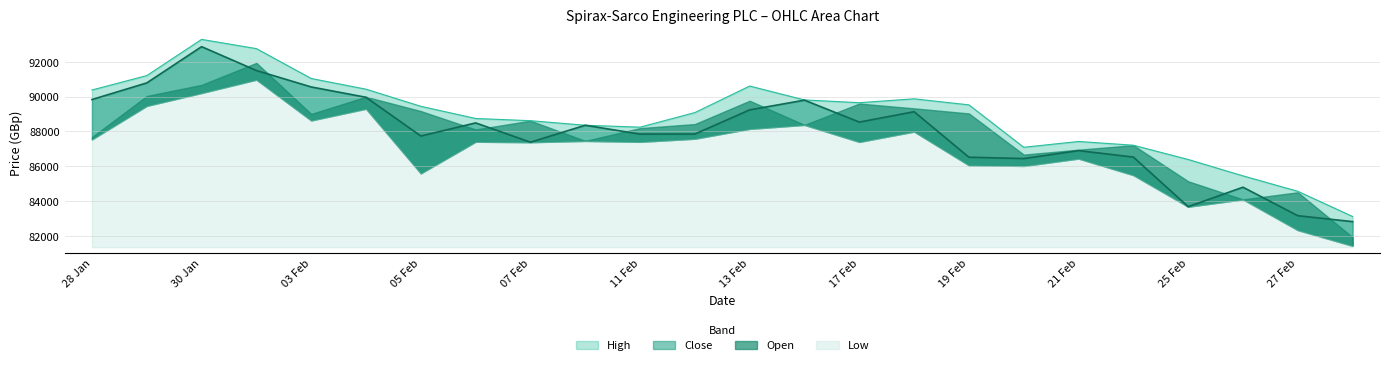

What is the average value of the High series?

88842